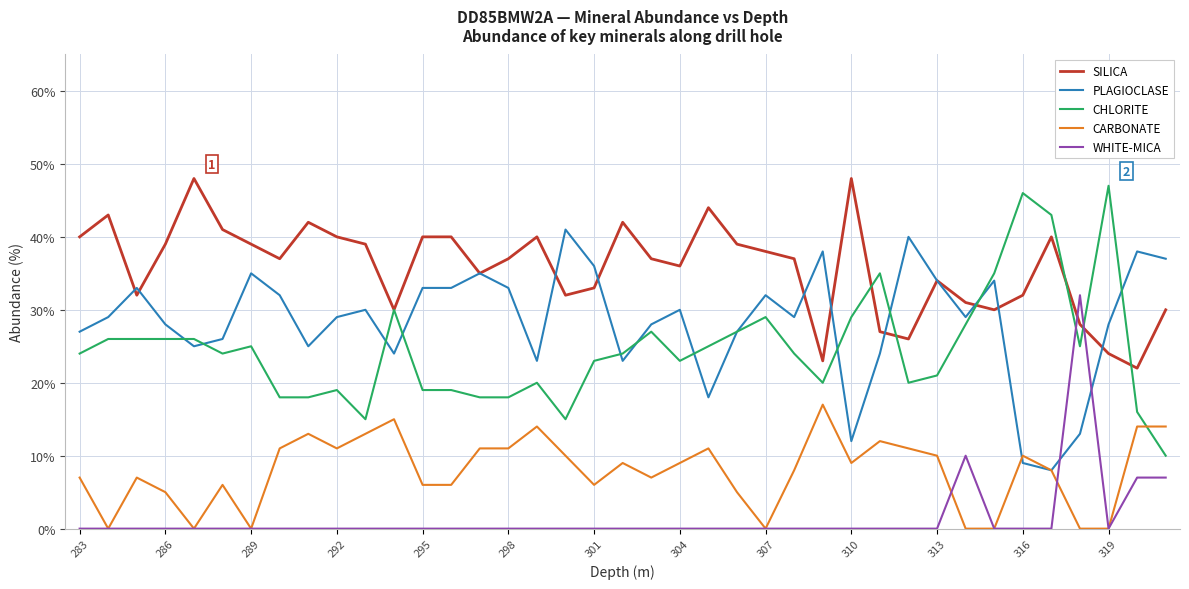

Which series has the largest total across all categories?

SILICA